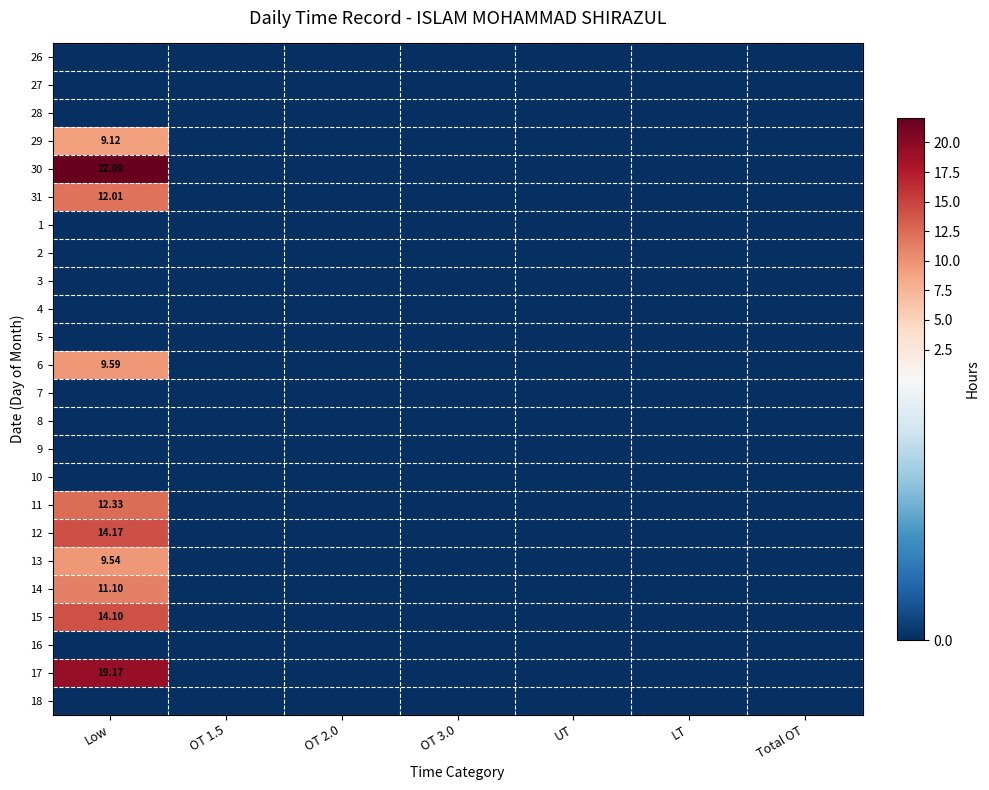

The 30 series shows -9.8 at OT 2.0. True or false?

False